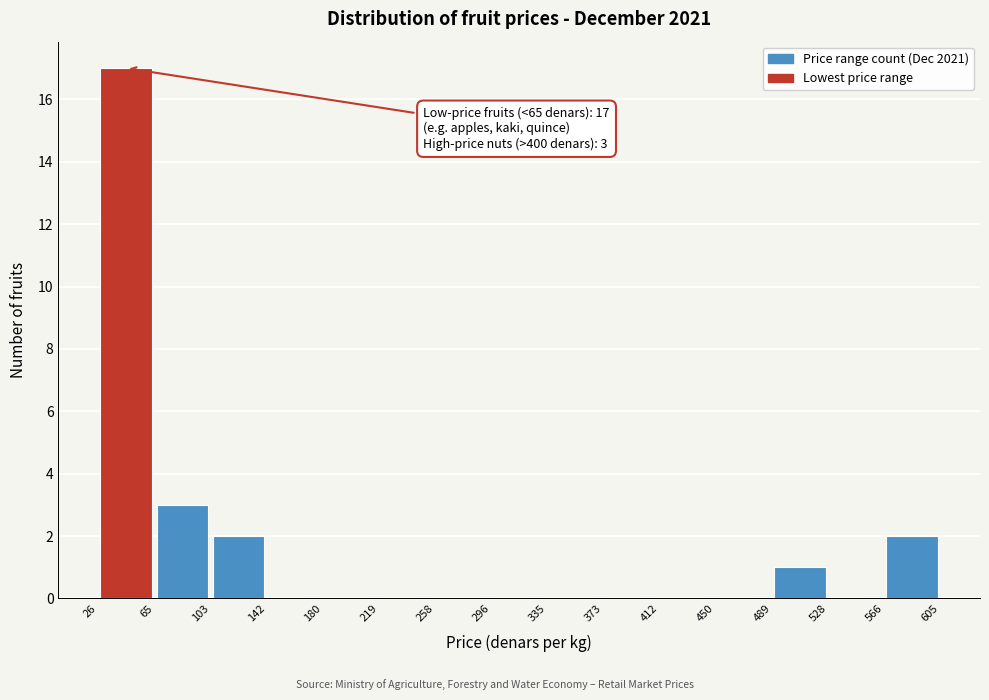

Over which range of the x-axis is the bar tallest?

26 to 65